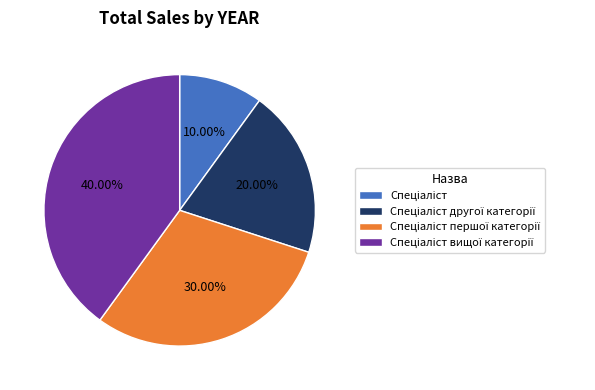

How many segments does this pie chart have?

4